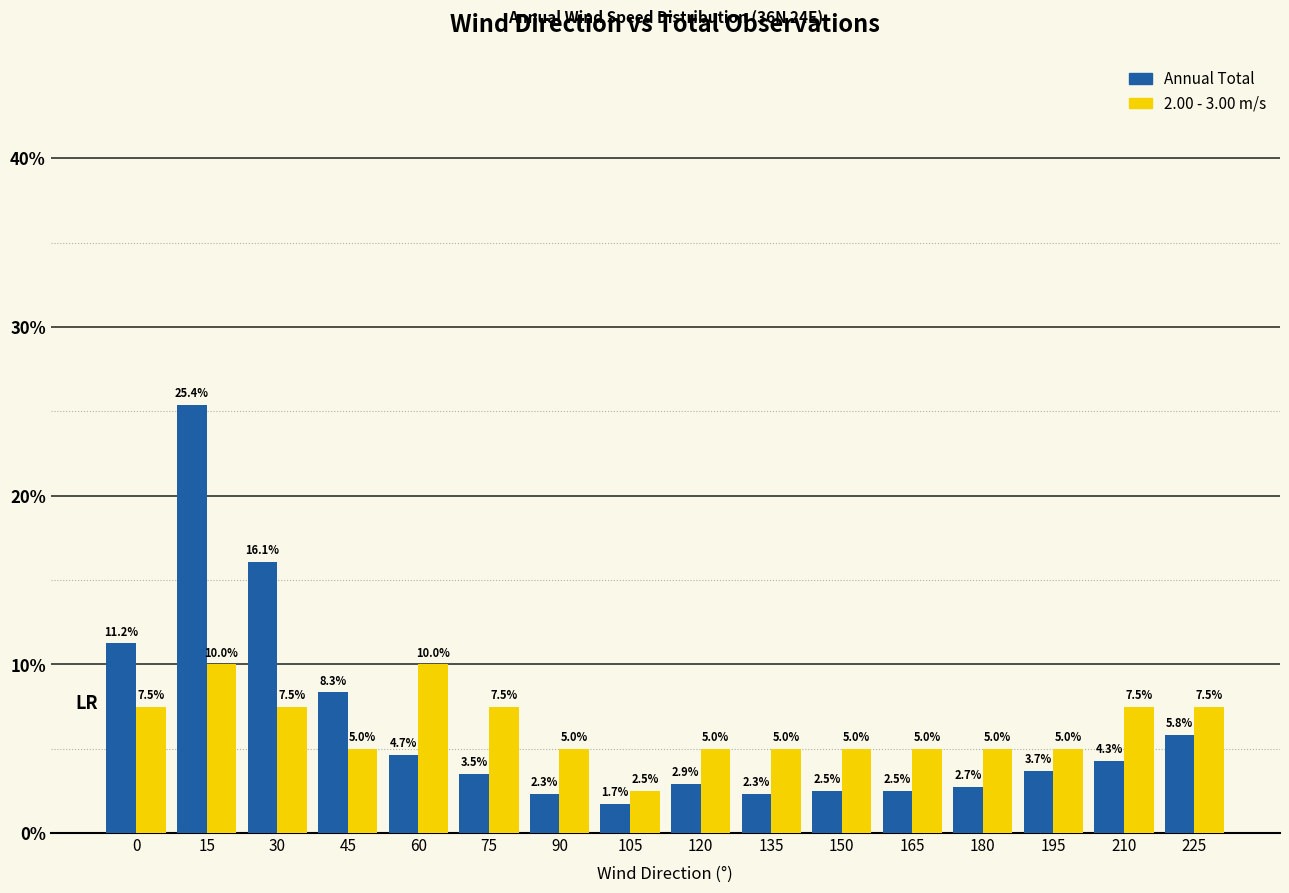

Rank the series at 60 from highest to lowest value.

2.00 - 3.00 m/s, Annual Total